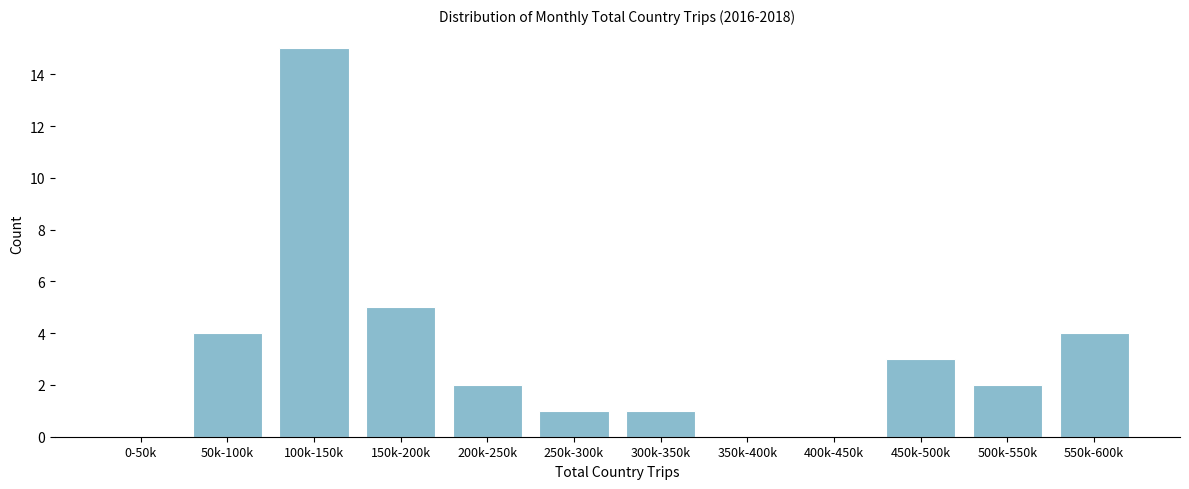

Reading left to right, extract all data points from this chart.

0-50k=0	50k-100k=4	100k-150k=15	150k-200k=5	200k-250k=2	250k-300k=1	300k-350k=1	350k-400k=0	400k-450k=0	450k-500k=3	500k-550k=2	550k-600k=4